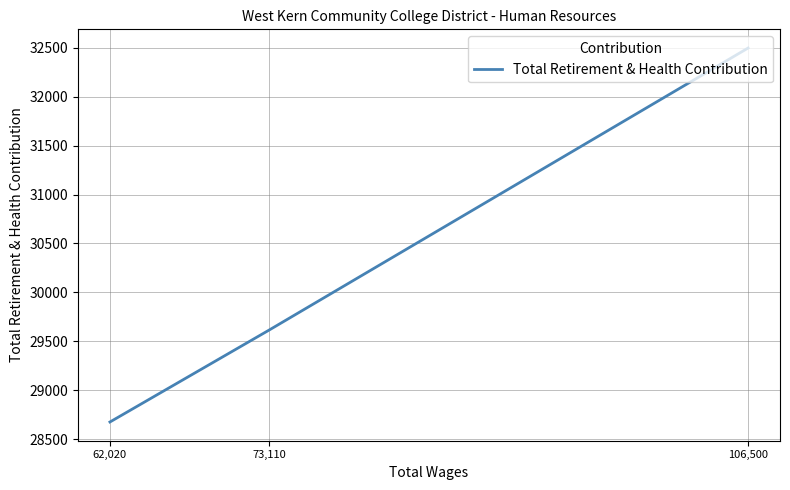

Between 106,500 and 62,020, which is larger?

106,500